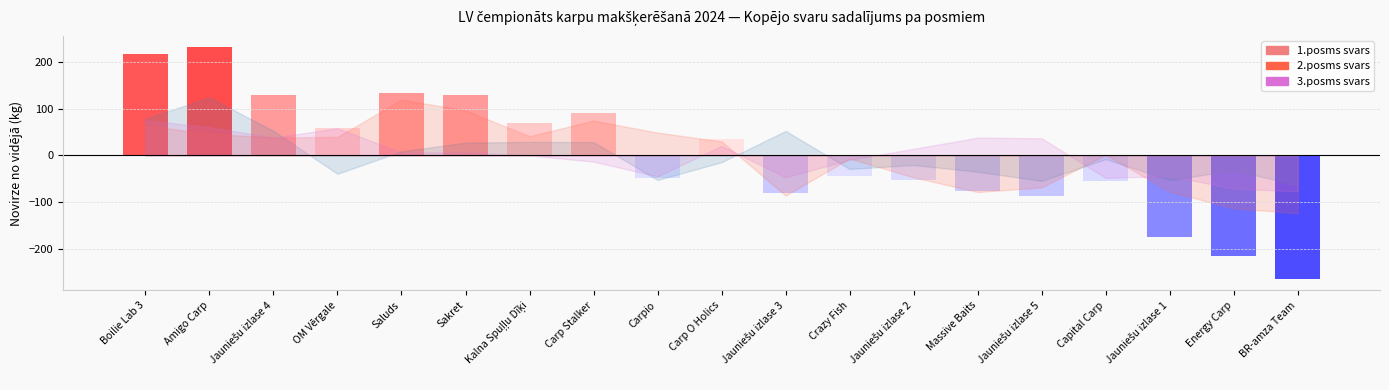

Count the number of categories in the chart.

19